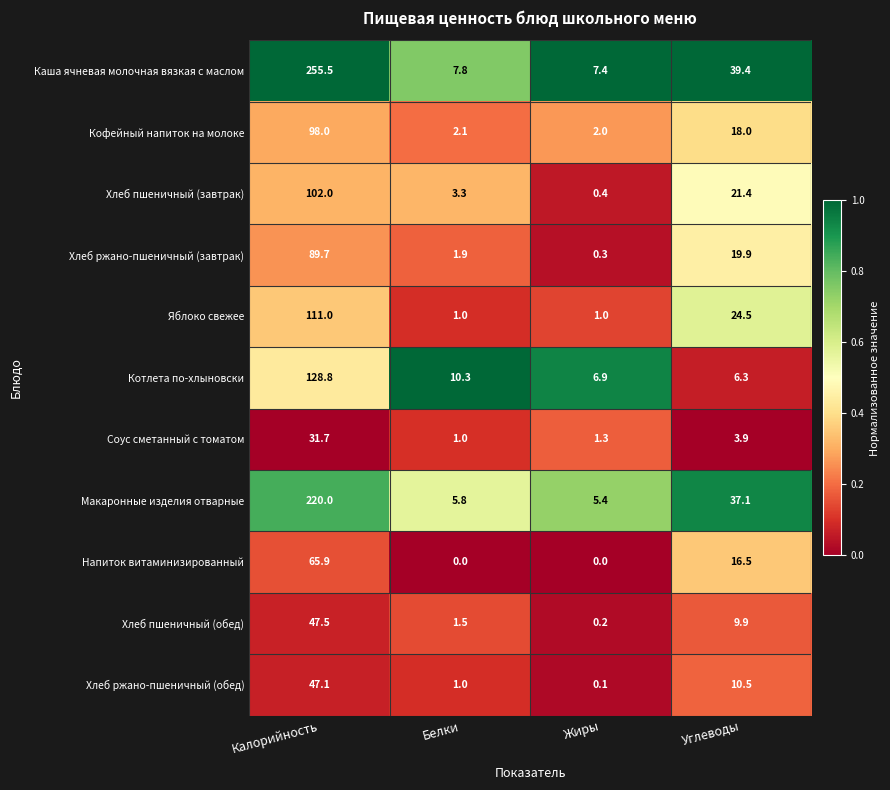

What is the difference between the maximum and minimum values in the Котлета по-хлыновски series?

122.5